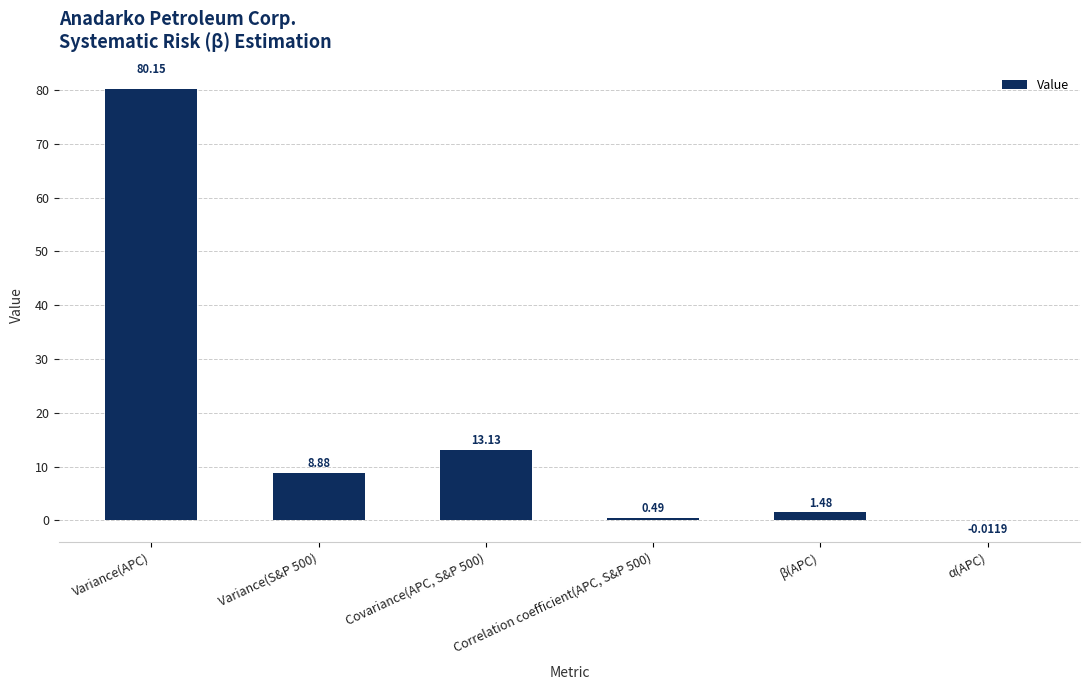

What is the sum of the values at Variance(APC) and Variance(S&P 500)?

89.0